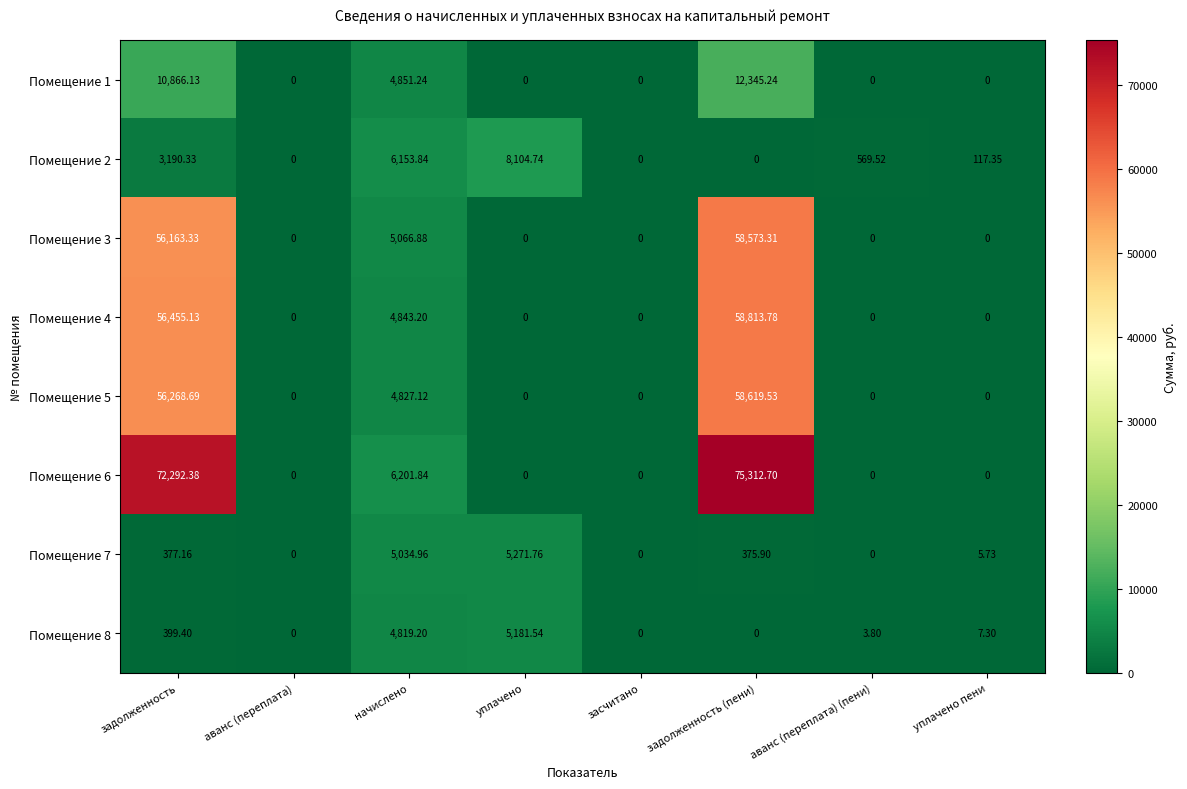

At начислено, list the series in order from largest to smallest.

Помещение 6, Помещение 2, Помещение 3, Помещение 7, Помещение 1, Помещение 4, Помещение 5, Помещение 8